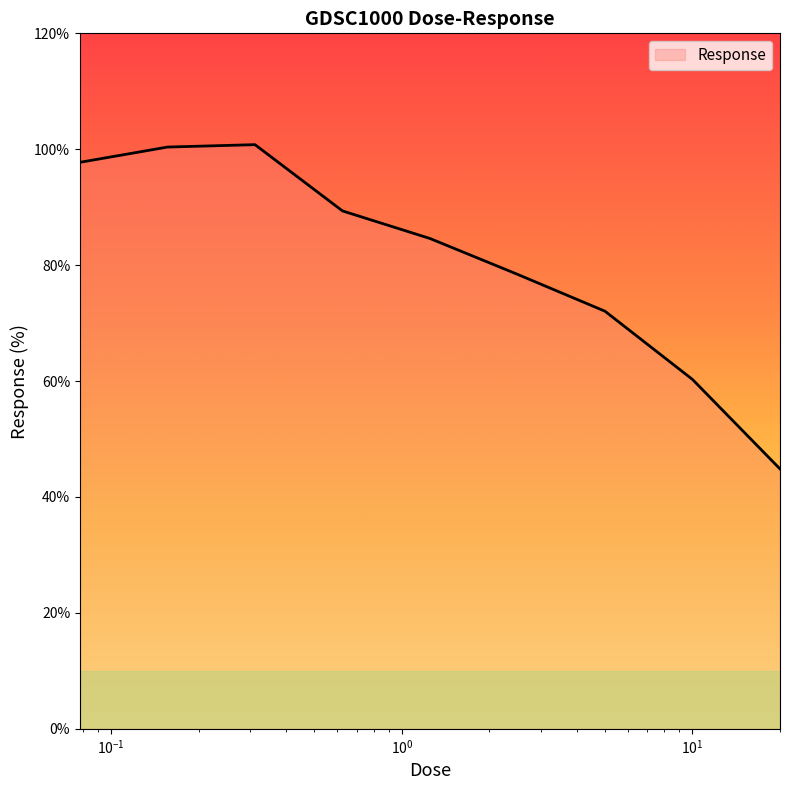

What is the smallest value displayed?

44.8